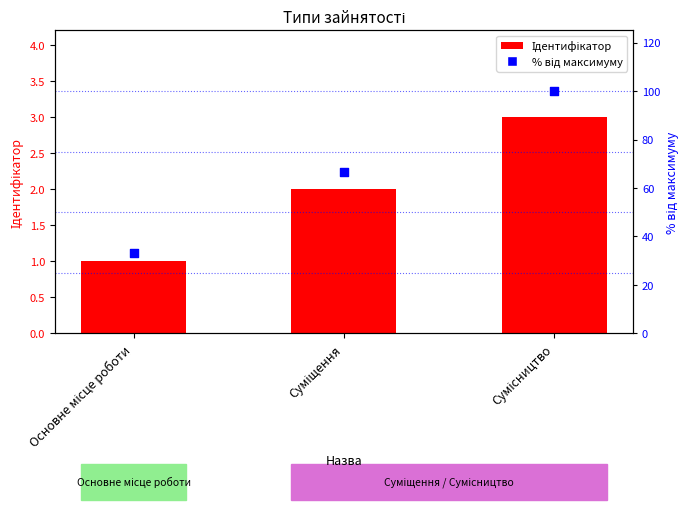

Which series has the widest spread of Y values?

% від максимуму